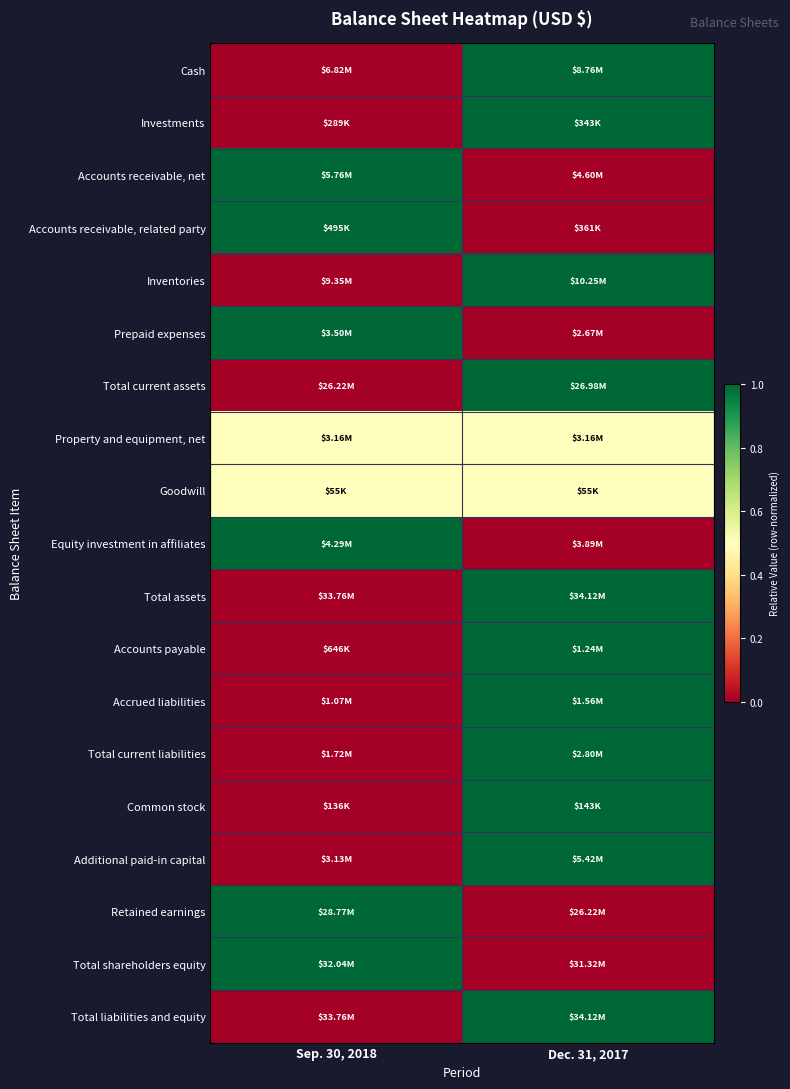

Which label corresponds to the smallest value in the chart?

Sep. 30, 2018